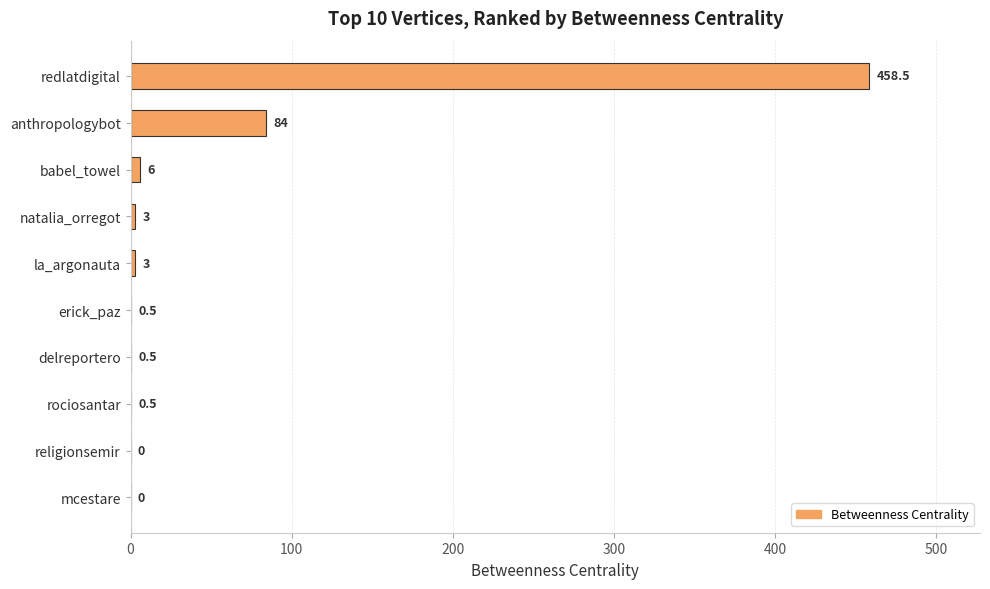

What is the maximum value shown in the chart?

458.5